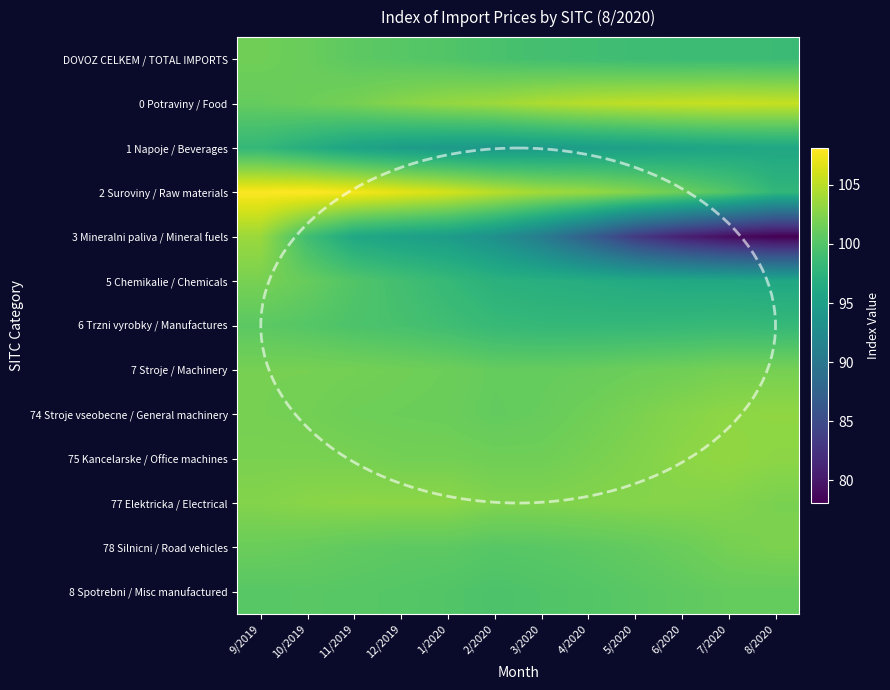

Reading left to right, list all the values displayed in this chart.

DOVOZ CELKEM / TOTAL IMPORTS: 9/2019=101.6	10/2019=101.2	11/2019=100.6	12/2019=100.3	1/2020=100.0	2/2020=99.5	3/2020=99.2	4/2020=99.0	5/2020=98.8	6/2020=98.7	7/2020=98.7	8/2020=98.6
0 Potraviny / Food: 9/2019=101.0	10/2019=101.4	11/2019=101.9	12/2019=102.7	1/2020=103.3	2/2020=103.7	3/2020=104.4	4/2020=104.9	5/2020=105.2	6/2020=105.4	7/2020=105.6	8/2020=105.5
1 Napoje / Beverages: 9/2019=98.1	10/2019=96.9	11/2019=95.6	12/2019=94.8	1/2020=94.4	2/2020=94.2	3/2020=94.5	4/2020=94.8	5/2020=95.1	6/2020=95.5	7/2020=95.8	8/2020=96.0
2 Suroviny / Raw materials: 9/2019=108.0	10/2019=108.1	11/2019=107.7	12/2019=106.9	1/2020=106.1	2/2020=104.9	3/2020=103.9	4/2020=103.4	5/2020=102.5	6/2020=101.4	7/2020=100.0	8/2020=97.9
3 Mineralni paliva / Mineral fuels: 9/2019=103.6	10/2019=99.0	11/2019=96.1	12/2019=95.3	1/2020=94.7	2/2020=93.2	3/2020=90.7	4/2020=87.2	5/2020=83.3	6/2020=80.8	7/2020=79.1	8/2020=78.1
5 Chemikalie / Chemicals: 9/2019=102.0	10/2019=101.1	11/2019=100.0	12/2019=99.1	1/2020=98.2	2/2020=97.3	3/2020=97.0	4/2020=96.7	5/2020=96.4	6/2020=96.2	7/2020=96.2	8/2020=96.1
6 Trzni vyrobky / Manufactures: 9/2019=100.5	10/2019=100.2	11/2019=99.7	12/2019=99.4	1/2020=98.9	2/2020=98.3	3/2020=98.1	4/2020=98.1	5/2020=98.1	6/2020=98.2	7/2020=98.3	8/2020=98.2
7 Stroje / Machinery: 9/2019=101.9	10/2019=101.9	11/2019=101.8	12/2019=101.6	1/2020=101.4	2/2020=101.0	3/2020=101.0	4/2020=101.1	5/2020=101.4	6/2020=101.6	7/2020=101.9	8/2020=101.9
74 Stroje vseobecne / General machinery: 9/2019=101.9	10/2019=101.8	11/2019=101.5	12/2019=101.4	1/2020=101.3	2/2020=100.9	3/2020=101.1	4/2020=101.6	5/2020=102.1	6/2020=102.6	7/2020=103.0	8/2020=103.1
75 Kancelarske / Office machines: 9/2019=102.1	10/2019=102.1	11/2019=102.0	12/2019=101.8	1/2020=101.8	2/2020=101.6	3/2020=101.6	4/2020=102.0	5/2020=102.4	6/2020=102.9	7/2020=103.2	8/2020=102.9
77 Elektricka / Electrical: 9/2019=102.5	10/2019=102.8	11/2019=102.9	12/2019=102.9	1/2020=102.9	2/2020=102.4	3/2020=102.4	4/2020=102.5	5/2020=102.6	6/2020=102.6	7/2020=102.5	8/2020=102.1
78 Silnicni / Road vehicles: 9/2019=101.3	10/2019=101.1	11/2019=100.8	12/2019=100.6	1/2020=100.6	2/2020=100.3	3/2020=100.4	4/2020=100.6	5/2020=100.9	6/2020=101.3	7/2020=101.9	8/2020=102.2
8 Spotrebni / Misc manufactured: 9/2019=100.3	10/2019=100.4	11/2019=100.3	12/2019=100.2	1/2020=100.0	2/2020=99.7	3/2020=99.9	4/2020=100.1	5/2020=100.4	6/2020=100.7	7/2020=101.0	8/2020=101.0